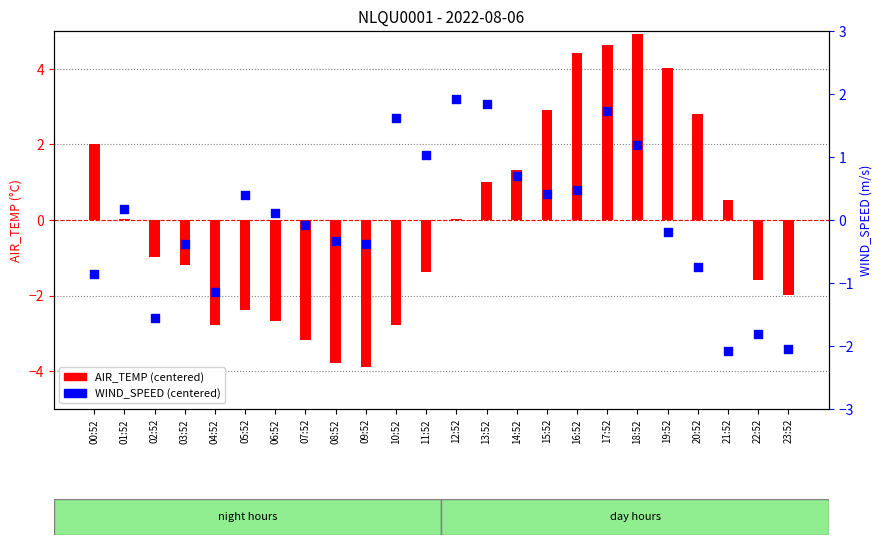

At which category is the sum across all series the highest?

17:52